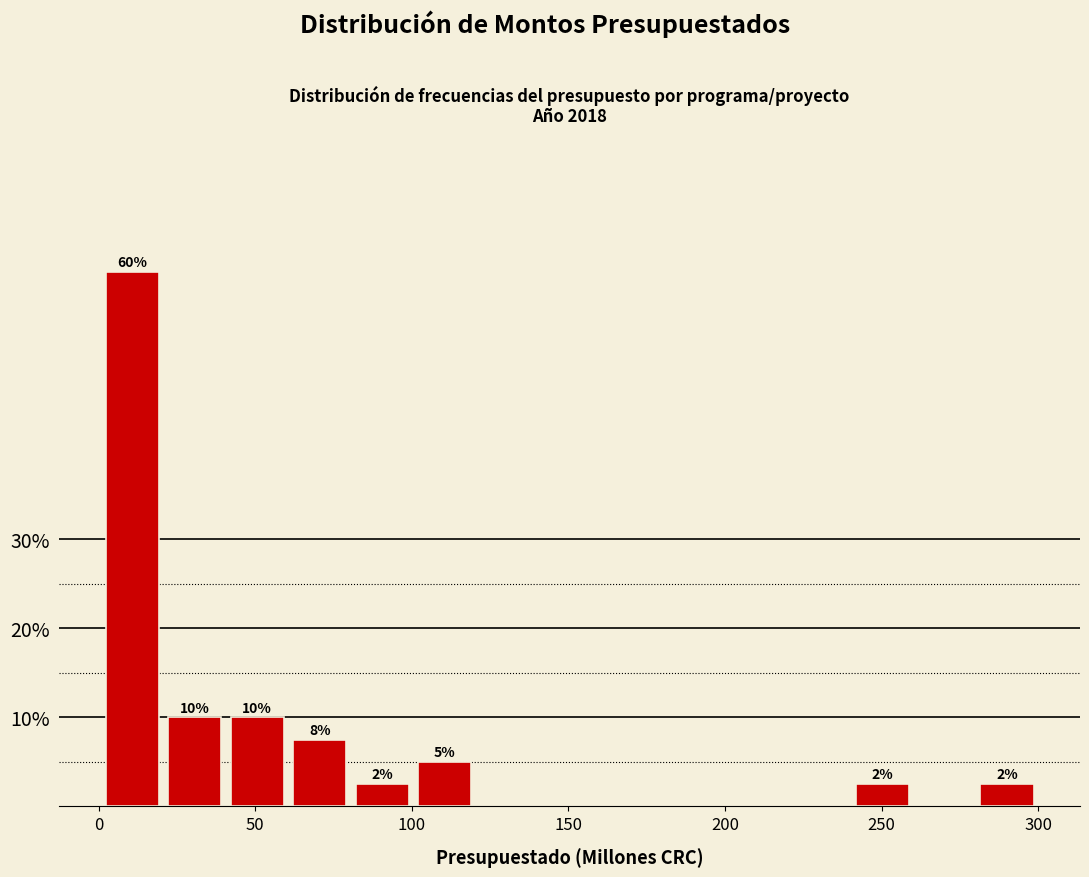

Around what value on the x-axis is the tallest bar? Give the approximate position of its centre, as read against the axis.

10